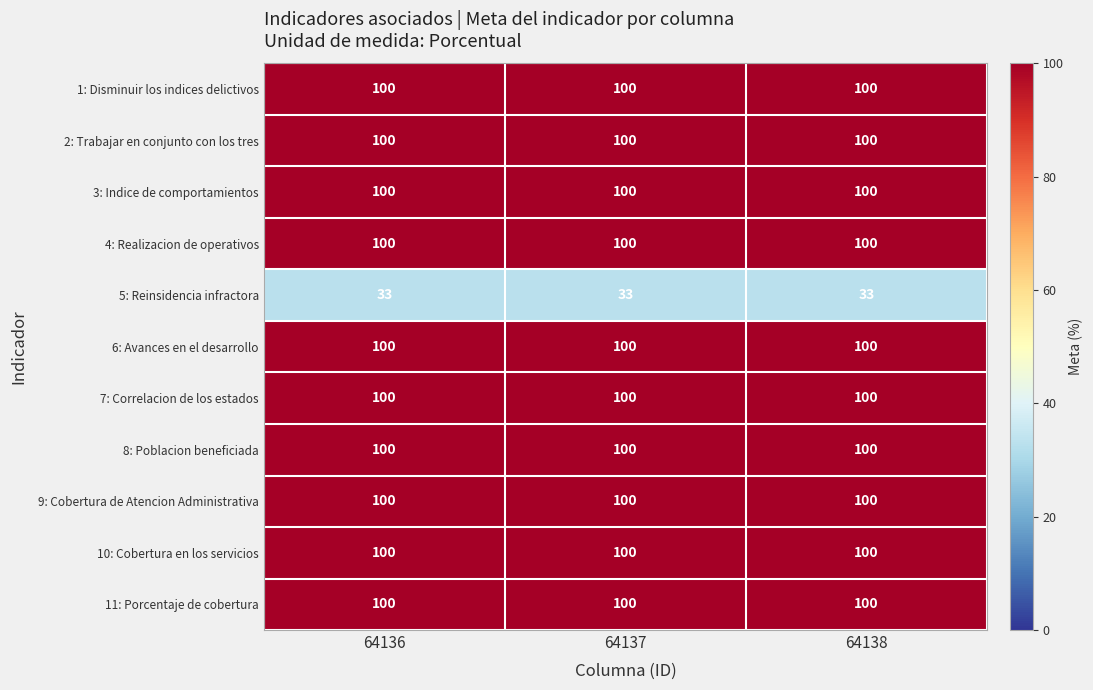

What is the spread (max minus min) of values at 64137?

67